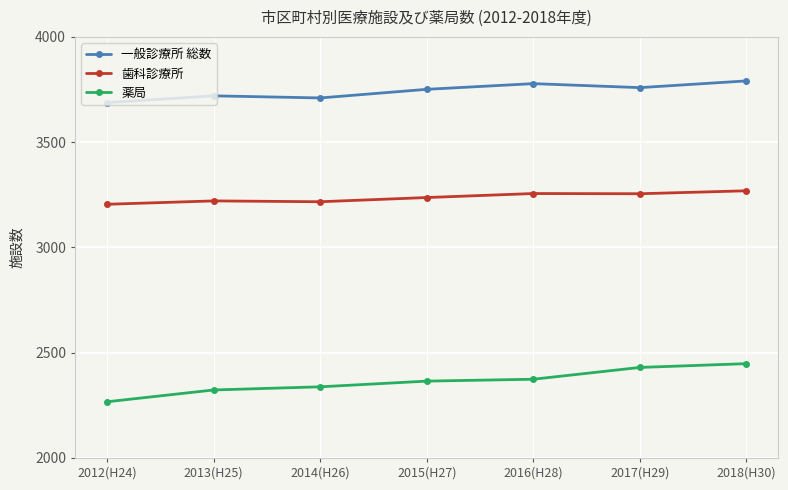

True or false: 歯科診療所 and 一般診療所 総数 intersect in this chart.

False